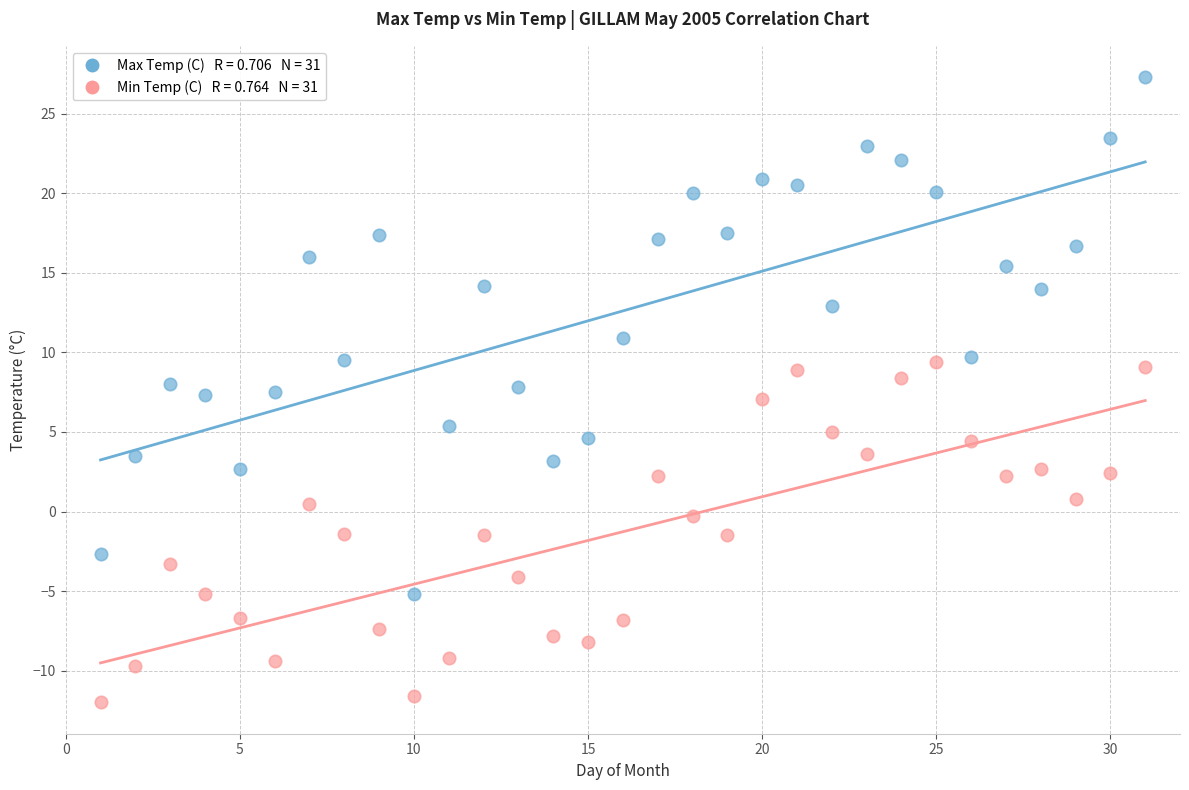

Across all data points, what is the range of Y values (max minus min)?

39.3